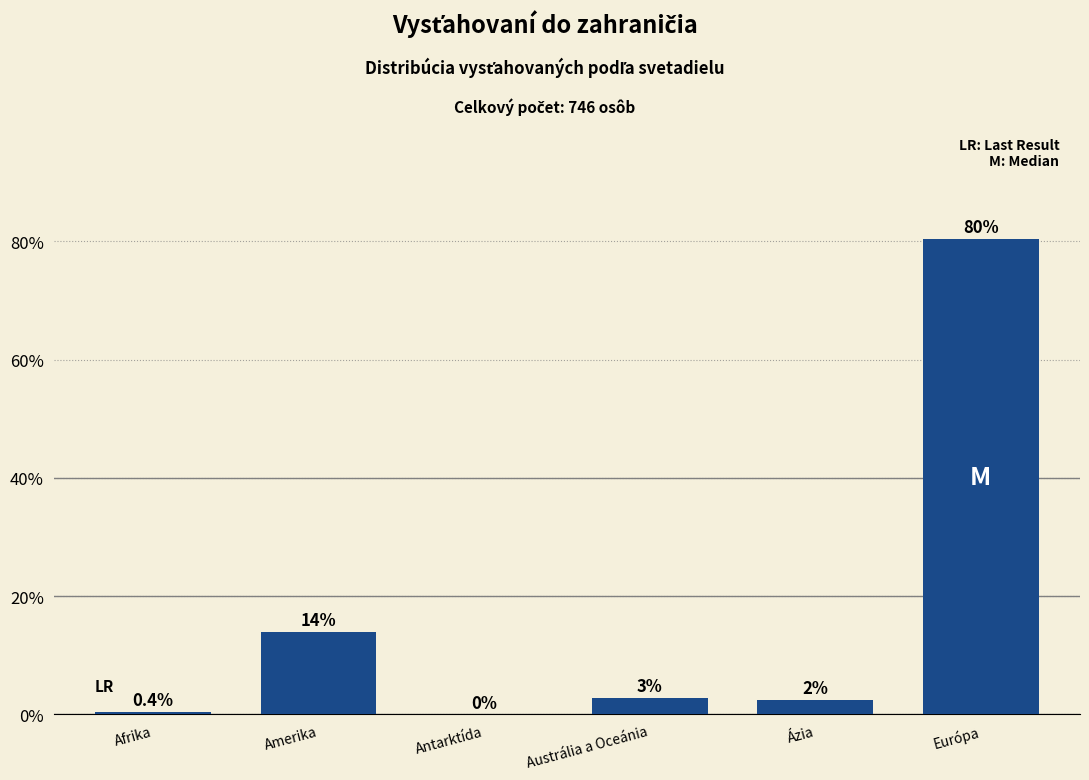

Between Európa and Amerika, which is larger?

Európa